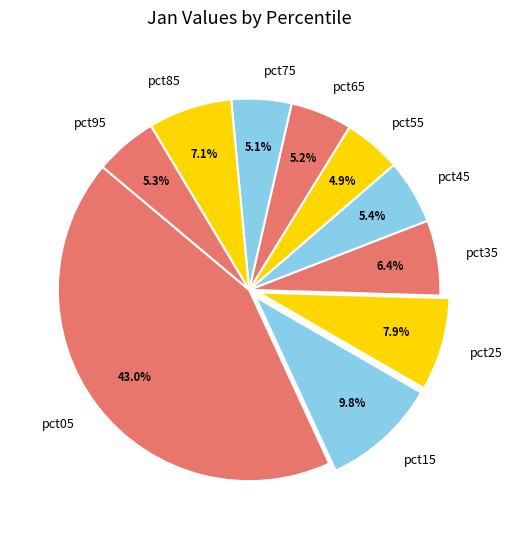

To the nearest percent, what is the difference between the pct15 and pct75 slice percentages?

5%